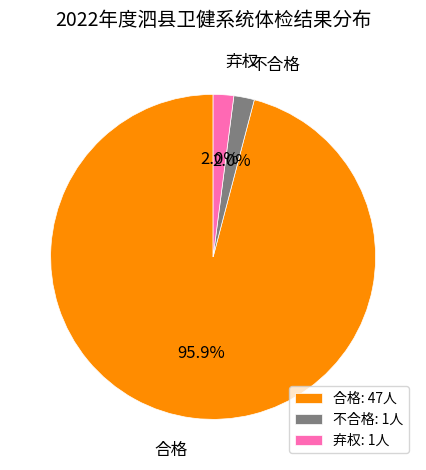

To the nearest percent, what is the difference between the largest and smallest slice percentages?

94%